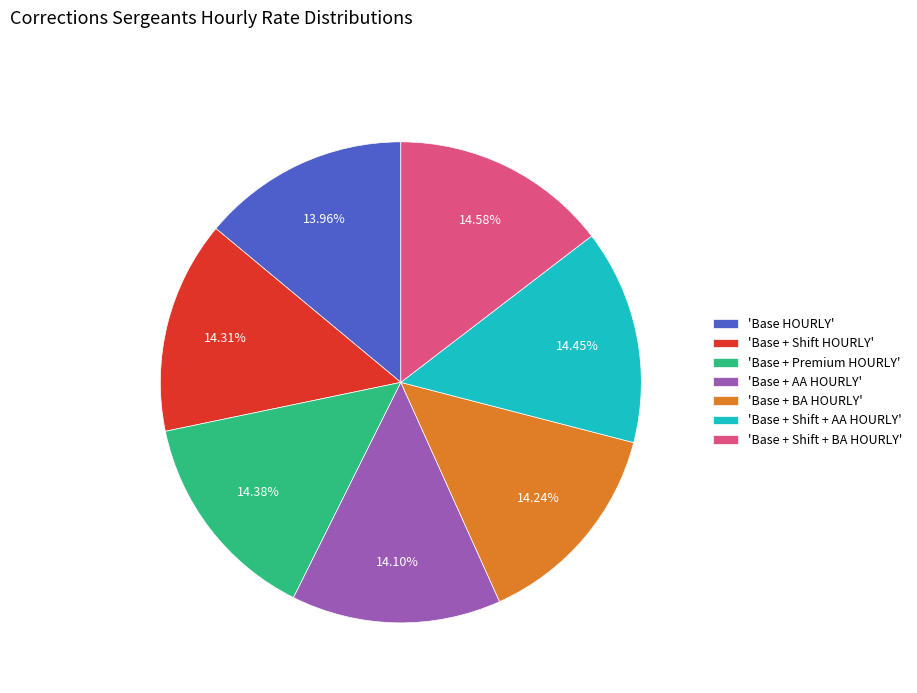

What is the ratio of the value at 'Base + Shift + AA HOURLY' to the value at 'Base + Shift HOURLY'?

1.0